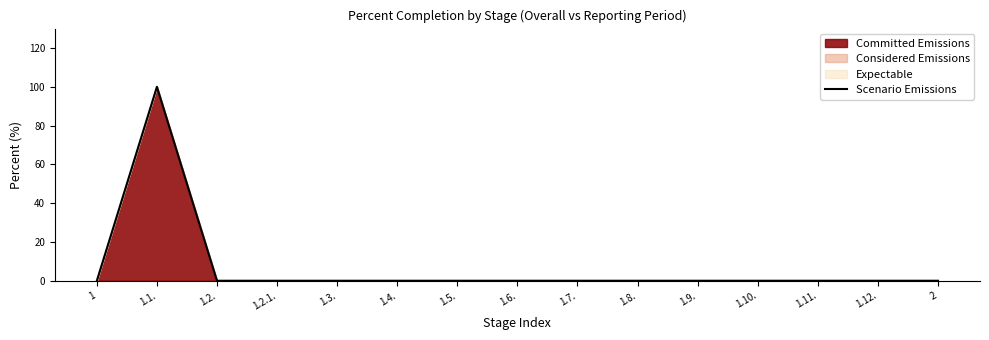

Does the chart have visible grid lines?

No